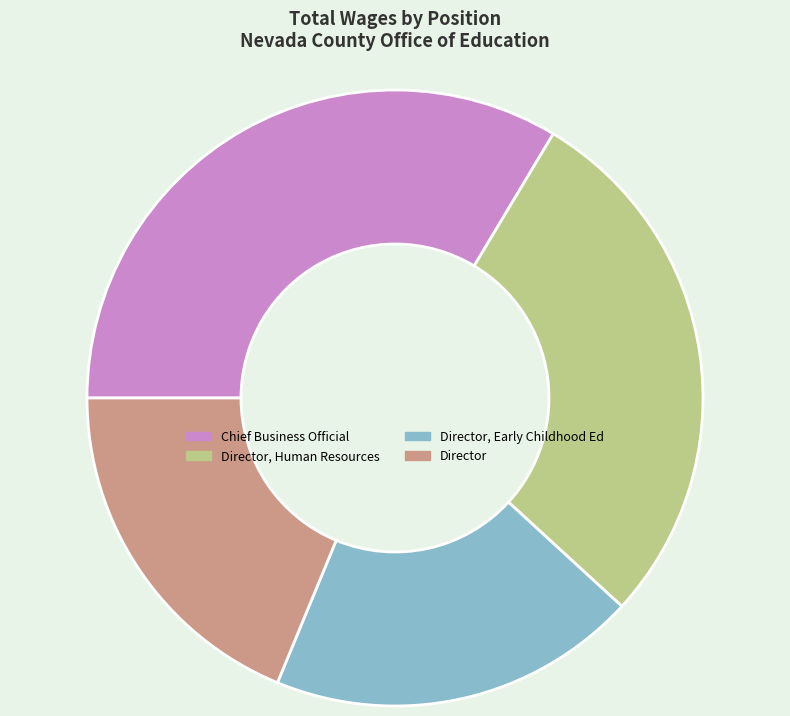

Is the sum of Director, Human Resources and Director, Early Childhood Ed greater than half?

No